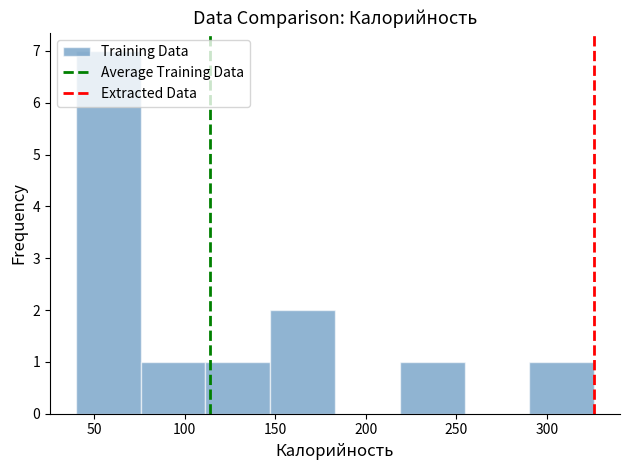

Reading left to right, transcribe this chart: for each bar, give the range it covers on the x-axis and its height. Neither the bar edges nor the heights are printed on the chart, so give them approximately, as read against the axes.

40 to 75: 7
75 to 110: 1
110 to 145: 1
145 to 185: 2
185 to 220: 0
220 to 255: 1
255 to 290: 0
290 to 325: 1